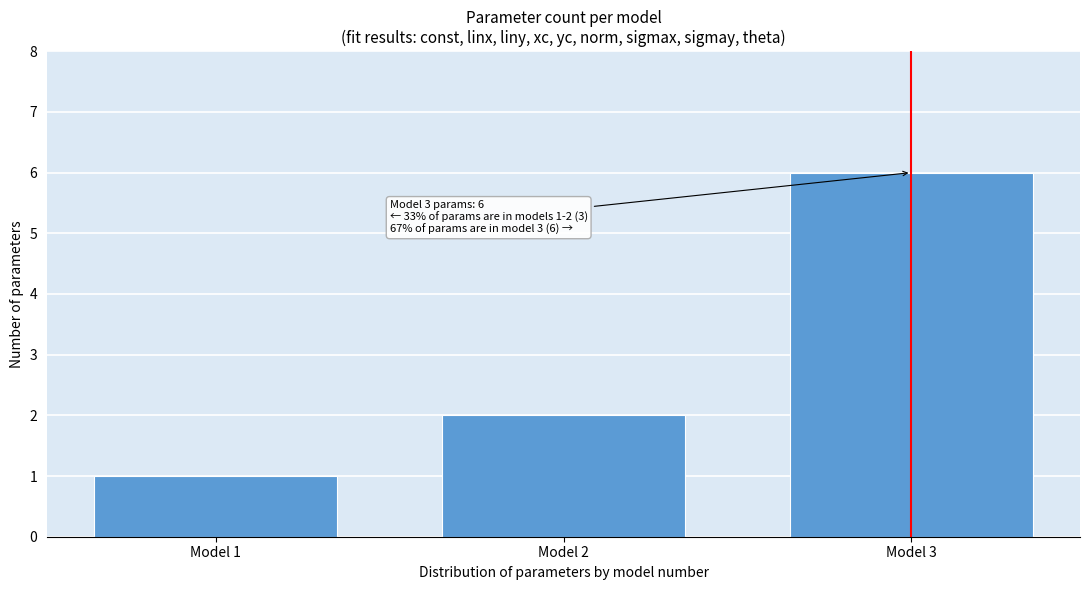

Reading right to left, transcribe all the data shown in this chart.

6	2	1